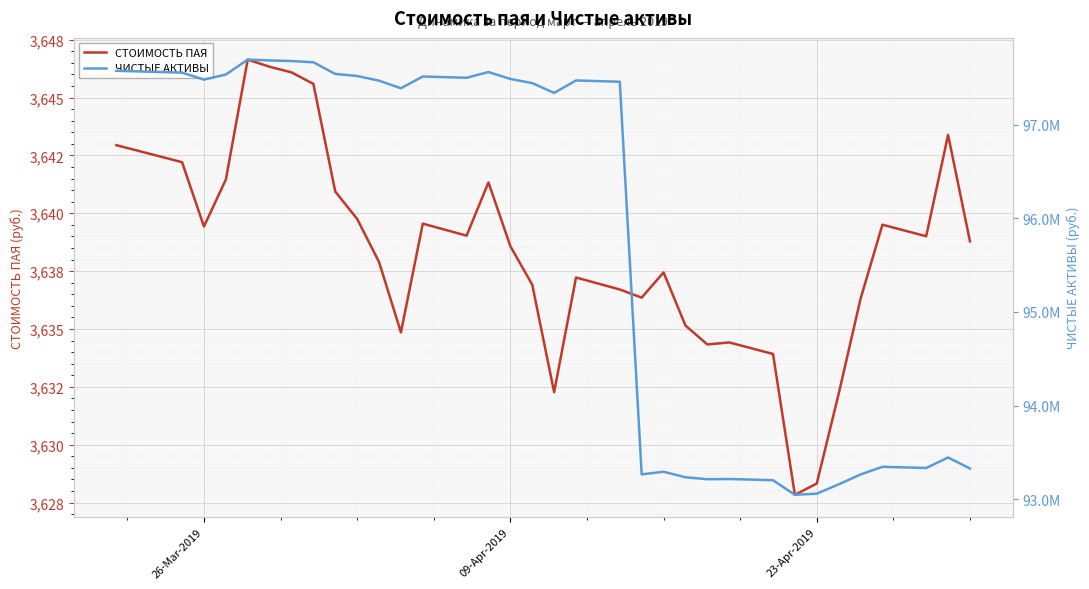

What is the value of the ЧИСТЫЕ АКТИВЫ point at the 38th from the left?

93333098.3